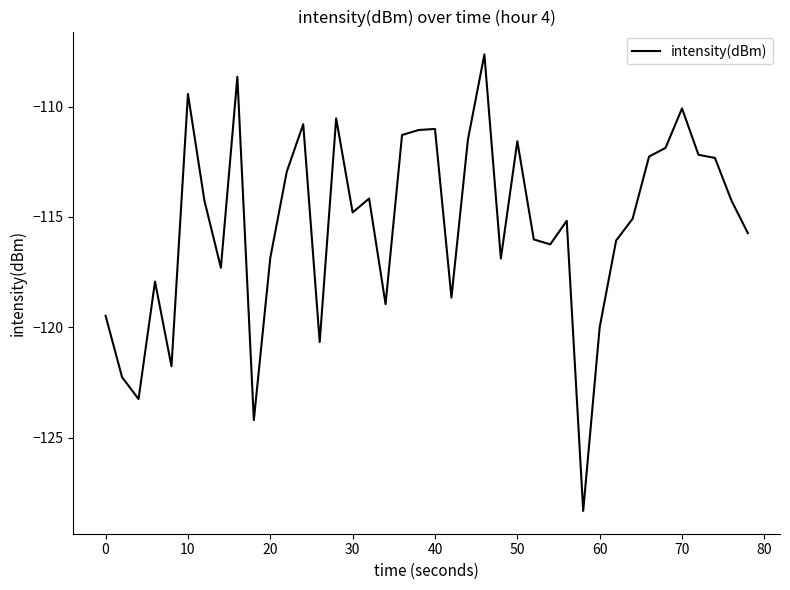

What is the difference between the maximum and minimum values?

20.7